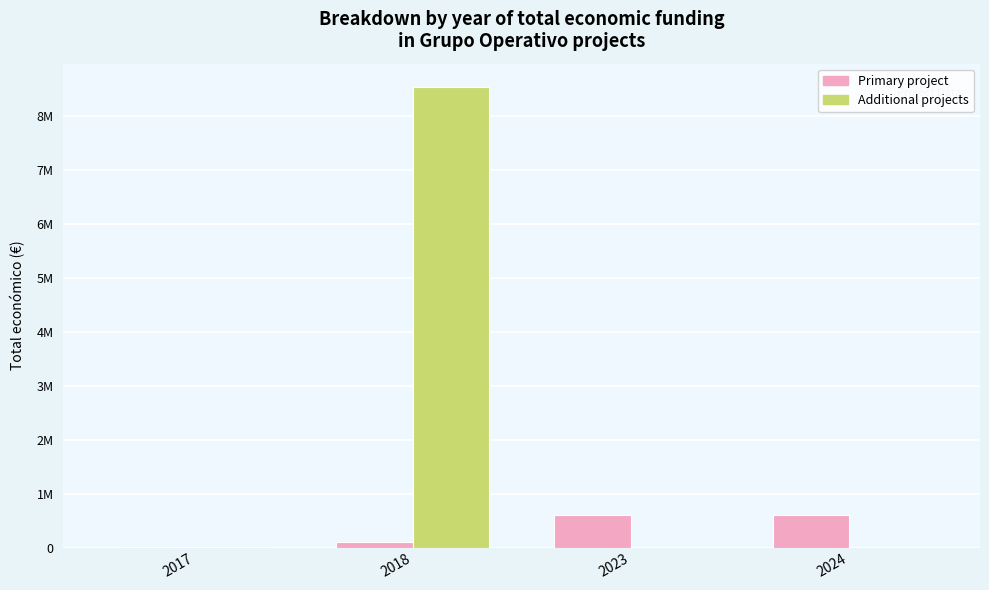

Which series changed the most between 2017 and 2018?

Additional projects